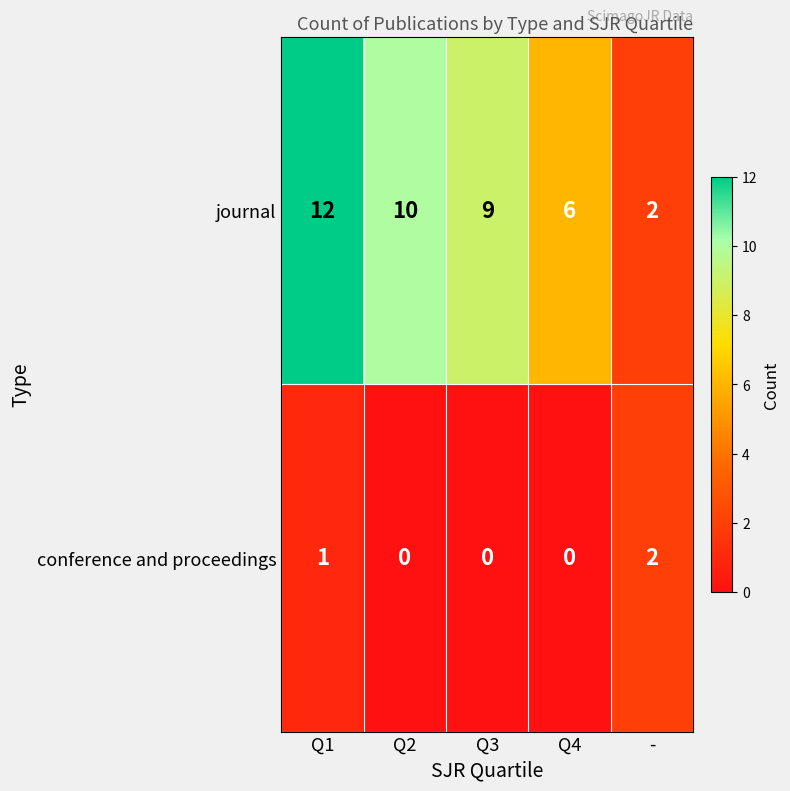

At which category is the sum across all series the highest?

Q1